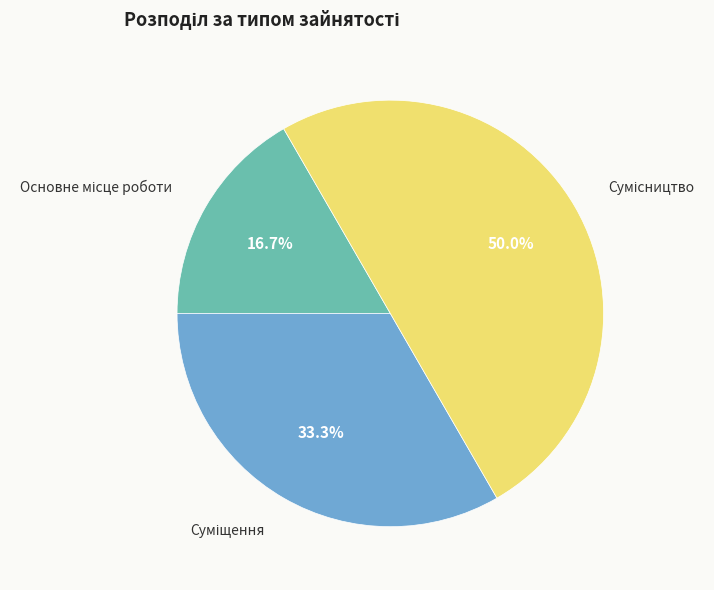

How many segments does this pie chart have?

3